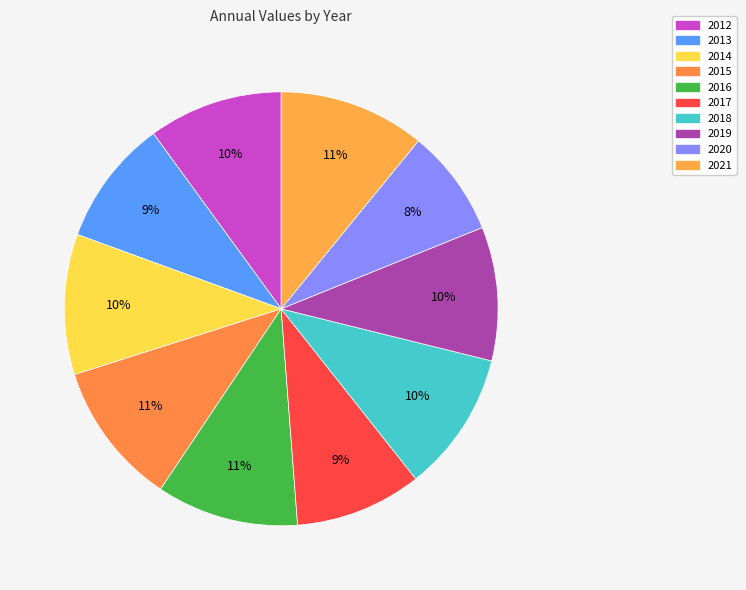

What portion of the pie excludes 2021?

89.1%